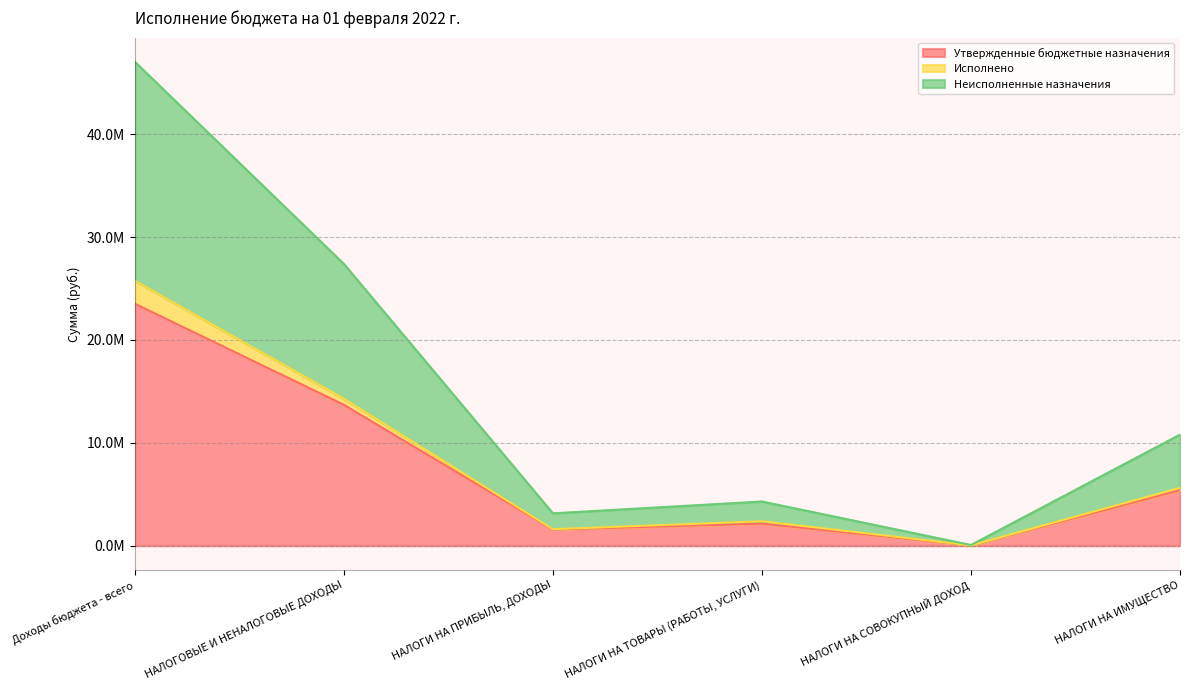

Does the chart display data point markers on the line(s)?

No